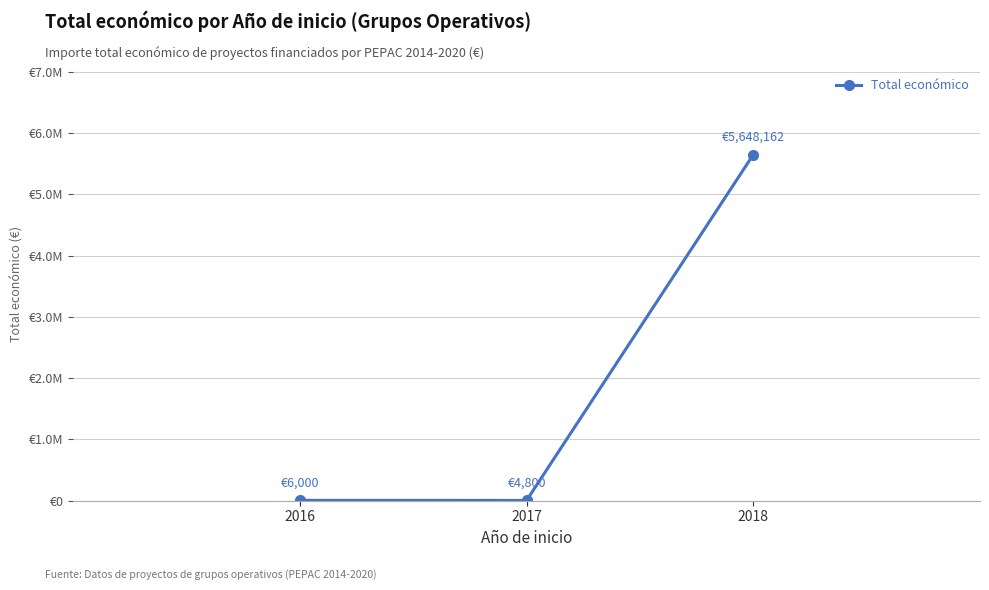

What is the sum of the values at 2017 and 2018?

5652962